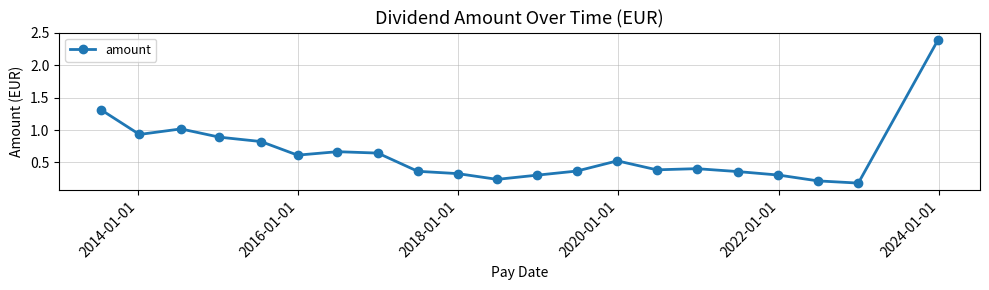

What is the greatest value displayed?

2.4